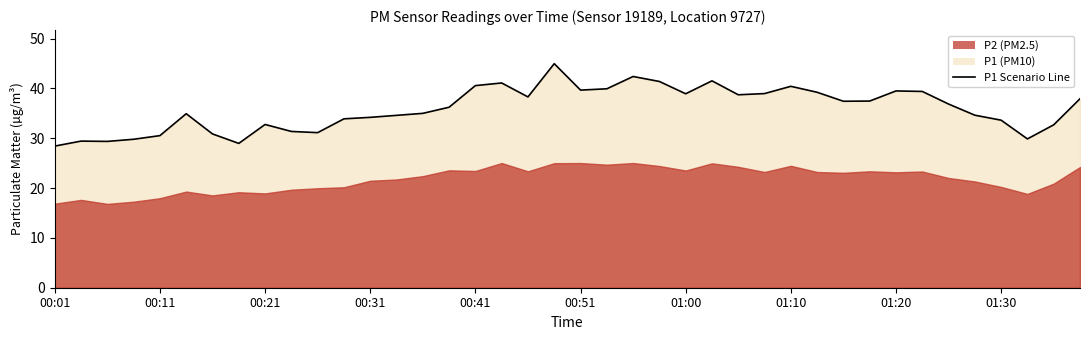

What is the greatest value displayed?

45.0